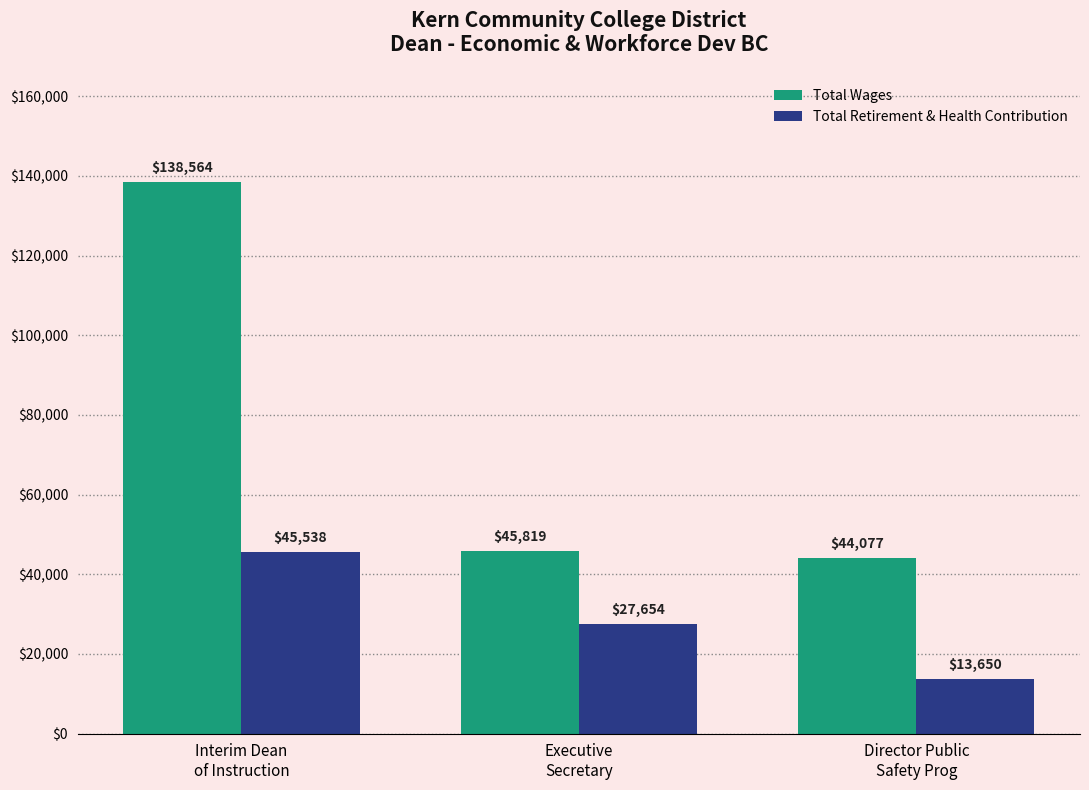

How many distinct data groups are displayed?

2